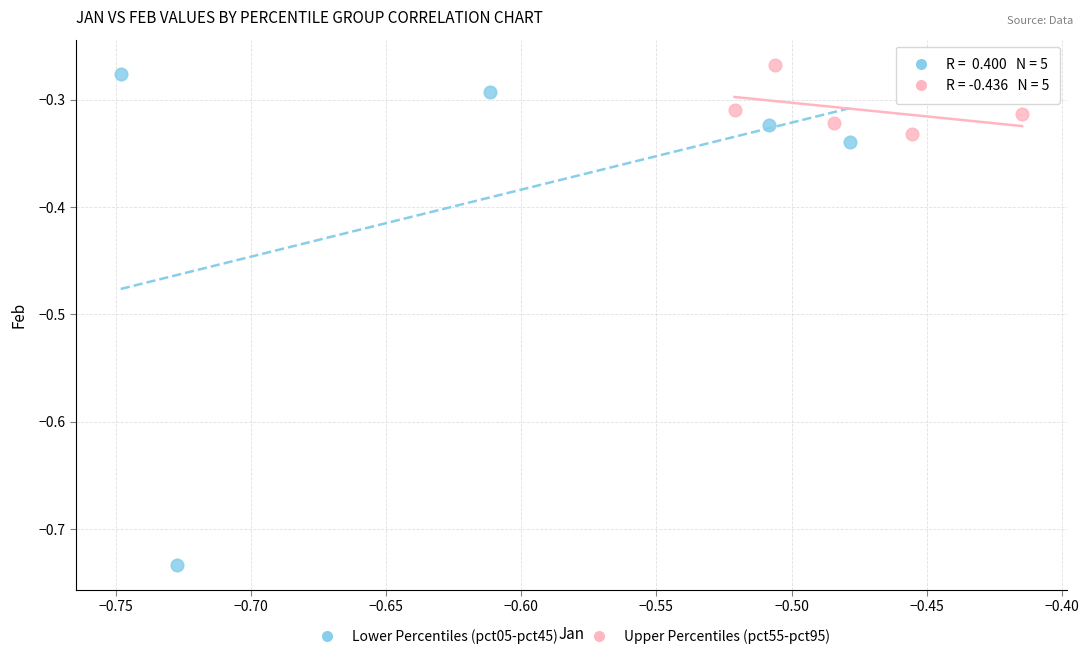

Which series reaches the maximum Y coordinate?

Upper Percentiles (pct55-pct95)